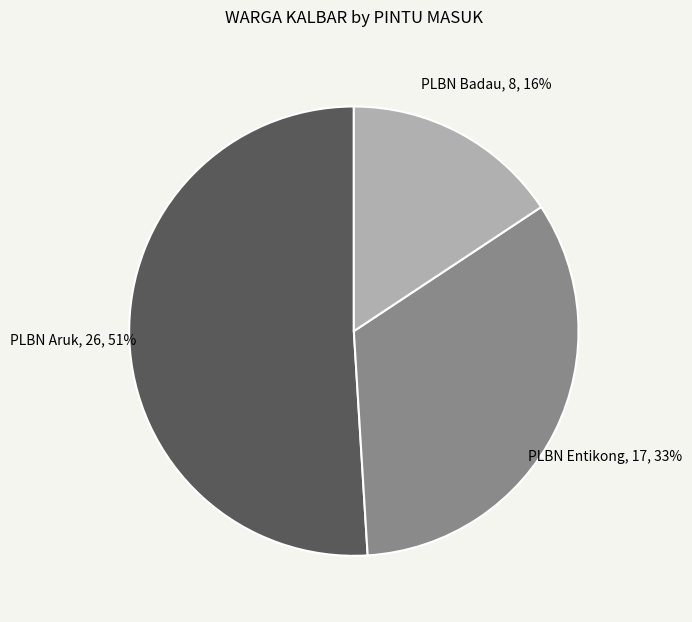

Does PLBN Badau represent more than half of the total?

No